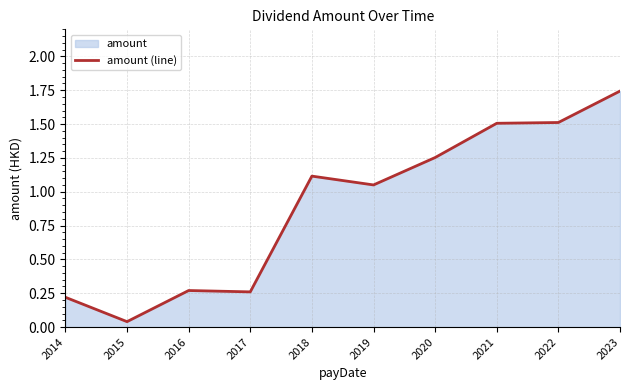

Reading left to right, what are all the values shown in this chart?

2014=0.2	2015=0.0	2016=0.3	2017=0.3	2018=1.1	2019=1.1	2020=1.3	2021=1.5	2022=1.5	2023=1.7